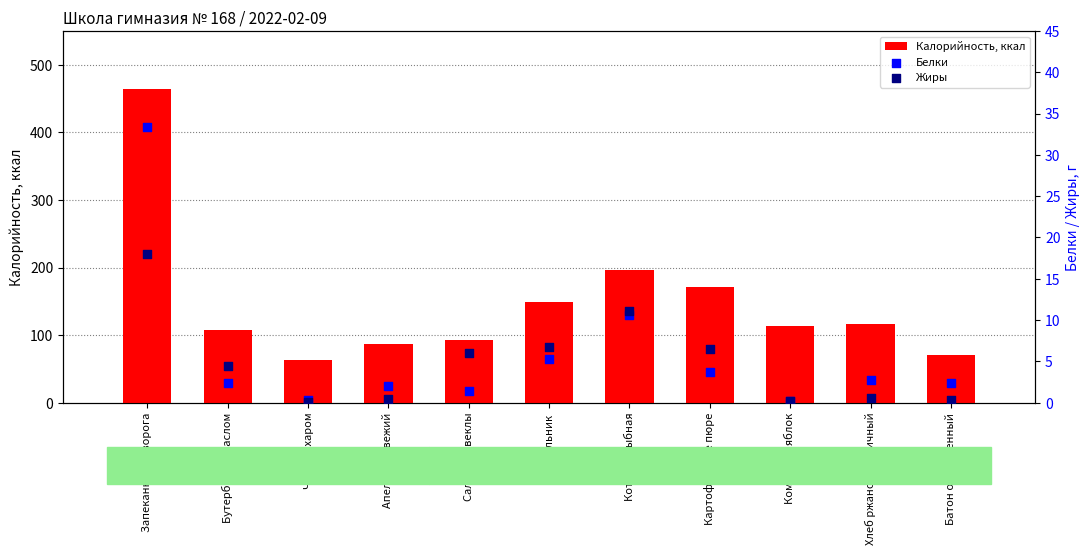

At how many categories does at least one series exceed 432?

1